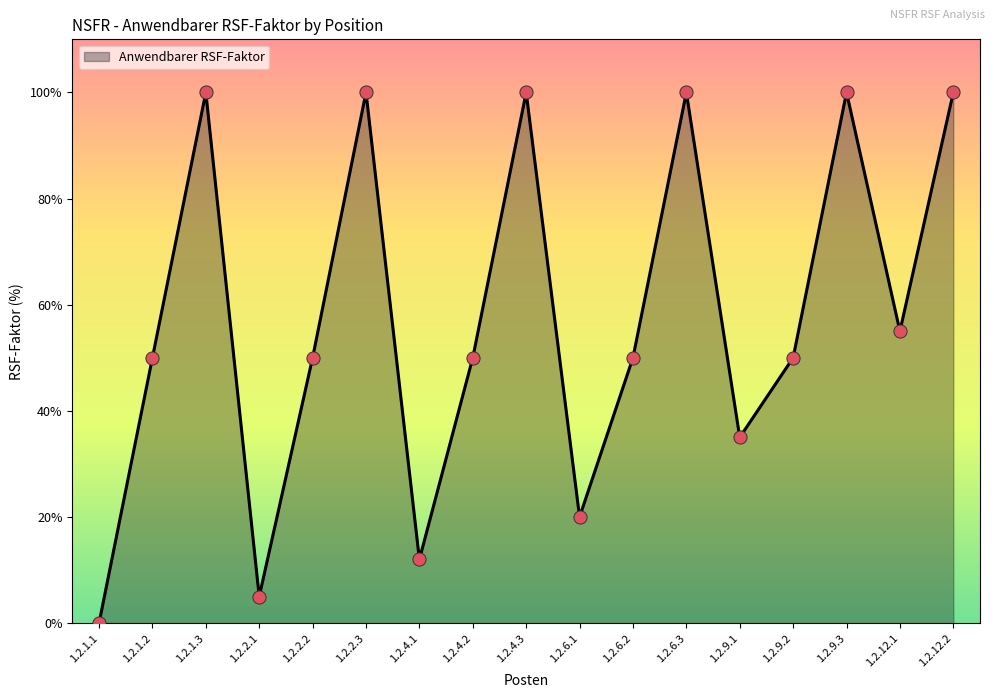

What is the change in value from 1.2.2.2 to 1.2.12.2?

+50